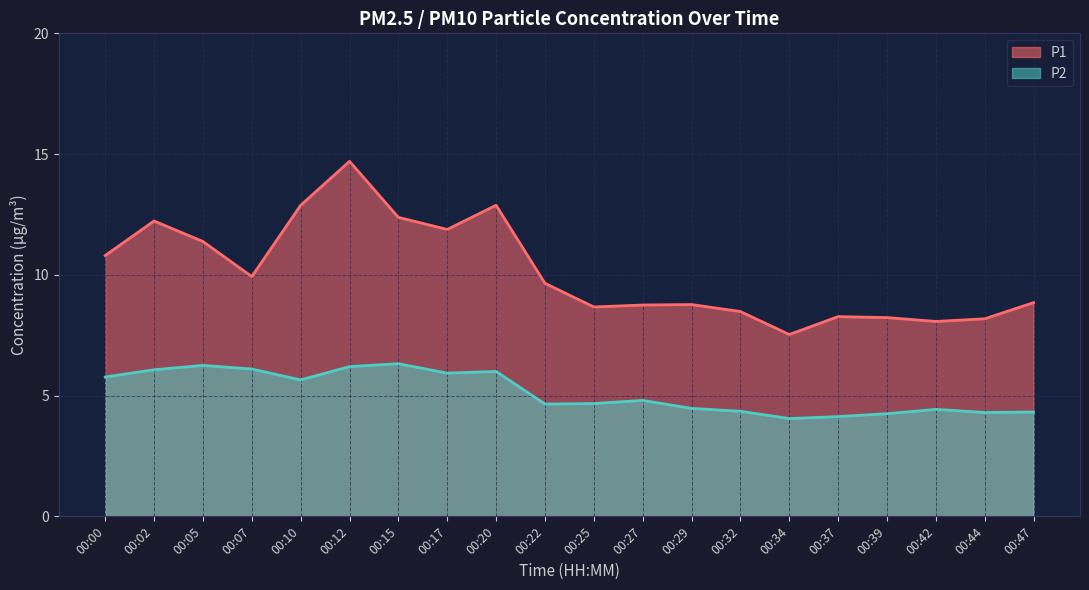

Which has a higher value, 00:07 or 00:44?

00:07